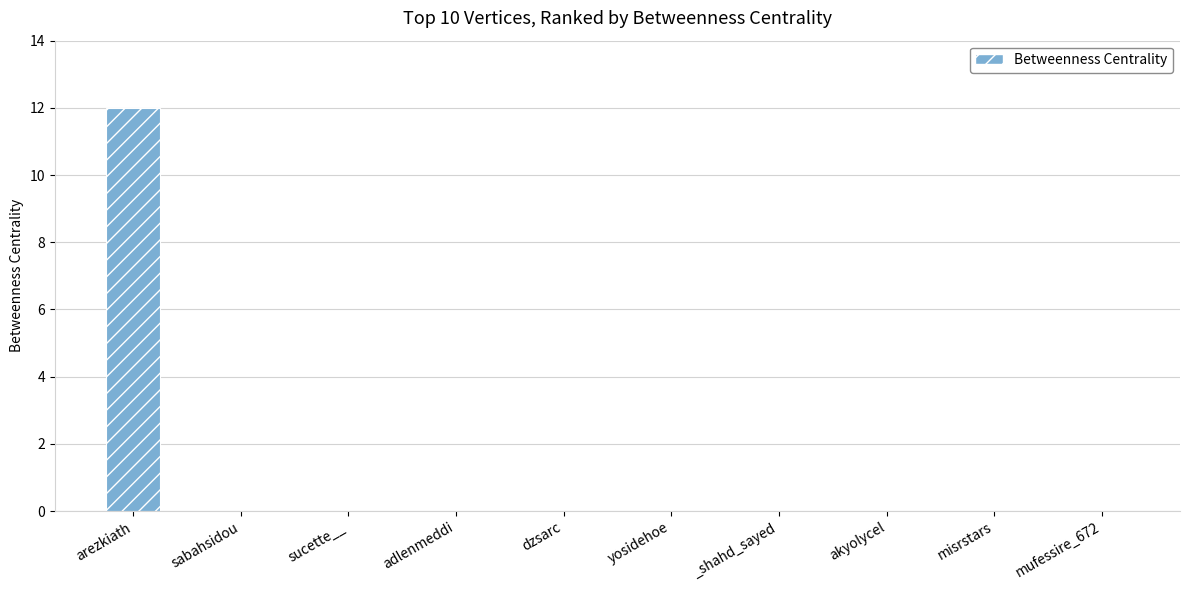

What is the sum of all values?

12